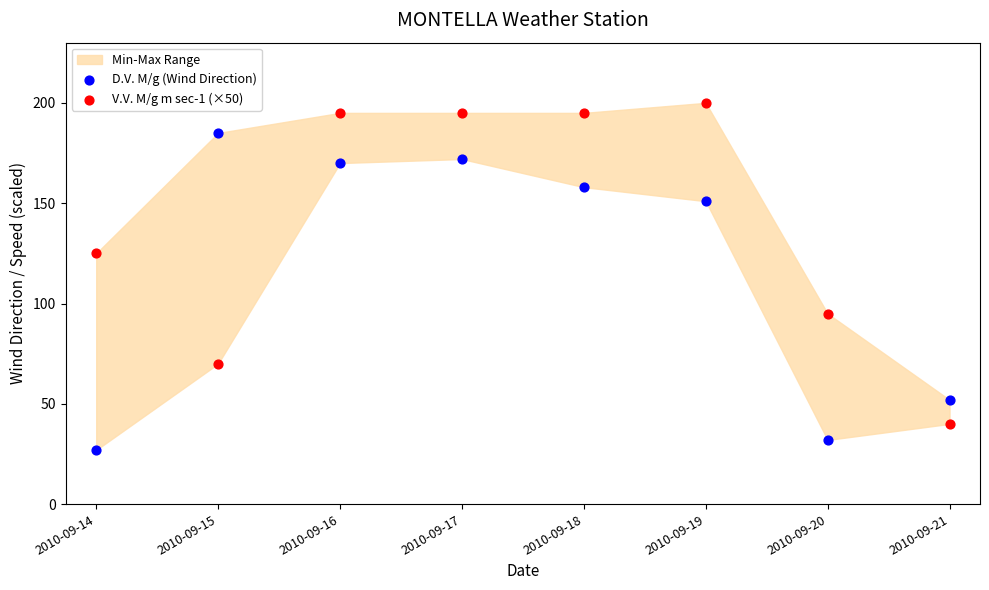

Which series has the widest spread of Y values?

V.V. M/g m sec-1 (×50)